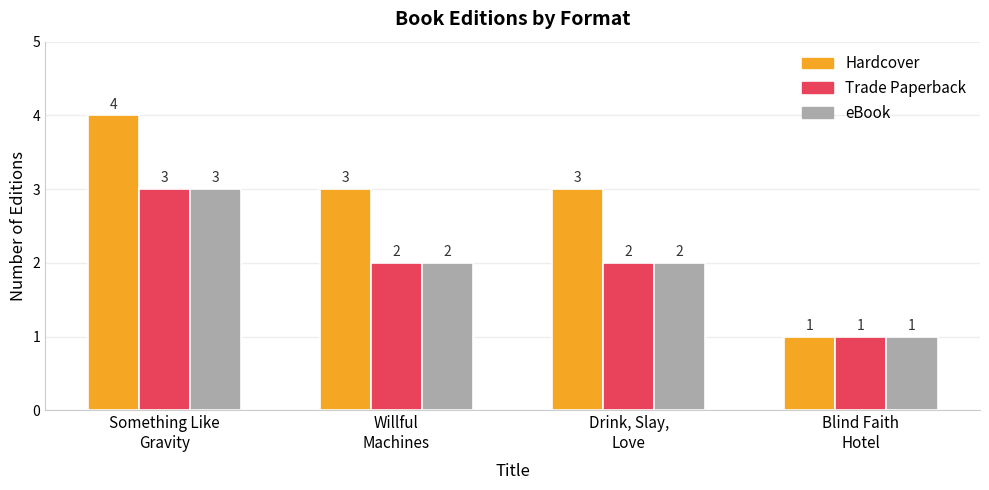

Which category has the lowest value across all series?

Blind Faith
Hotel